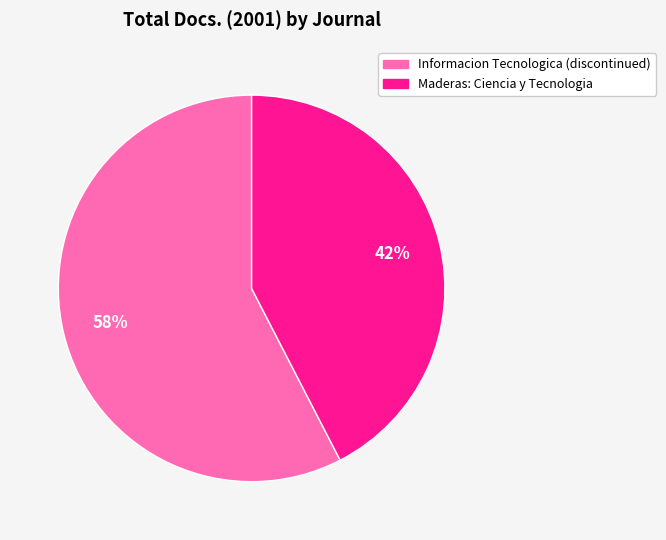

Is there a majority slice in this chart?

Yes